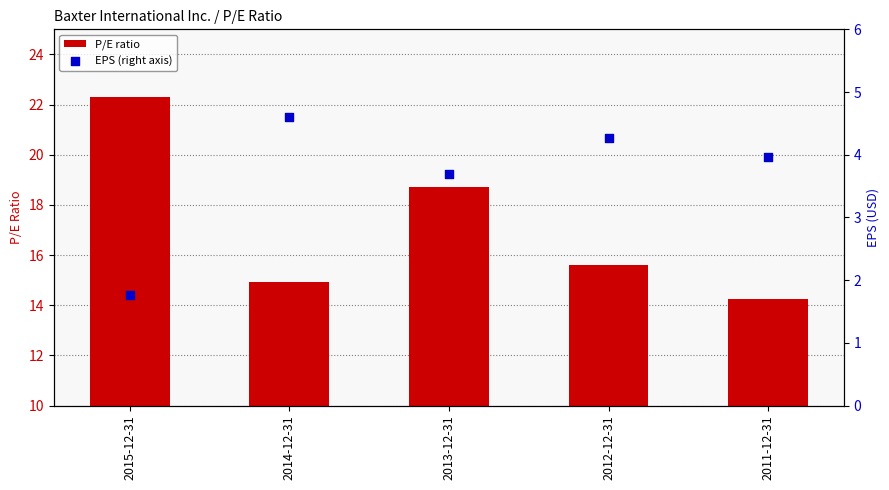

Which series has the largest Y range (max minus min)?

P/E ratio